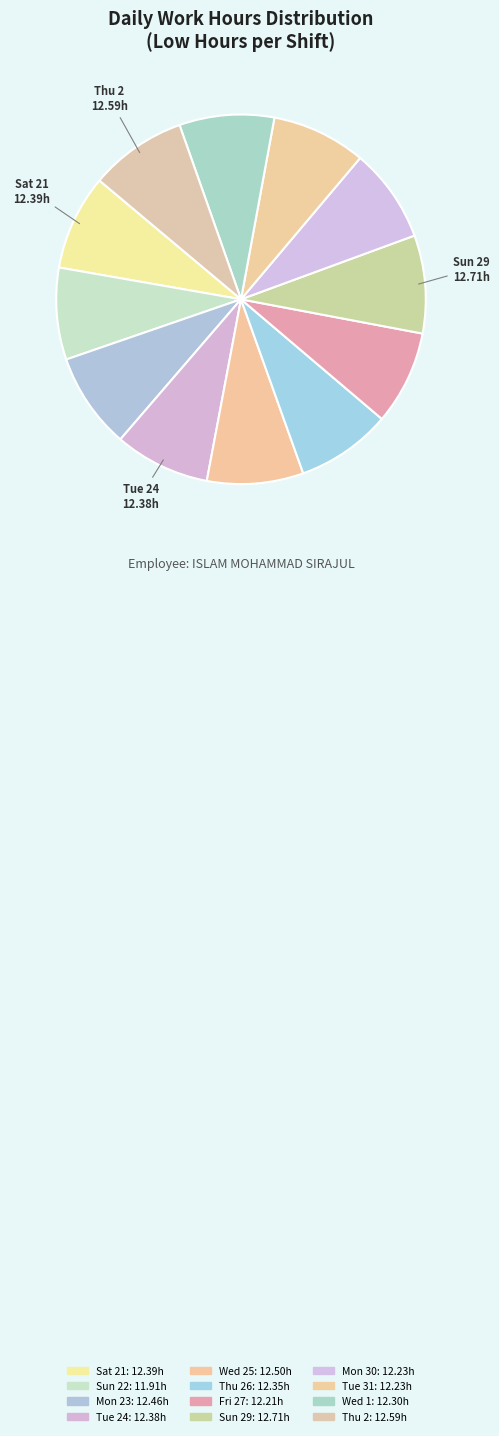

How many segments does this pie chart have?

12